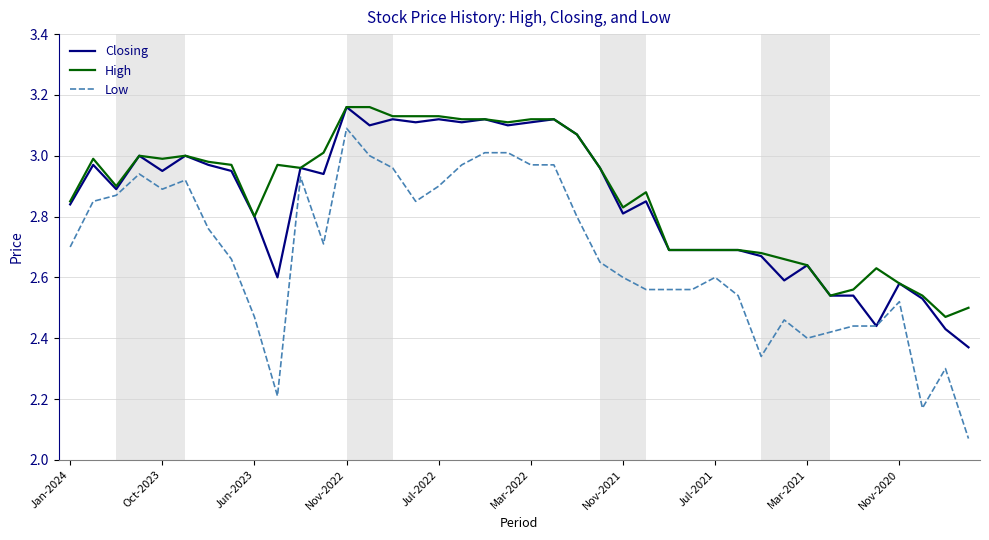

True or false: High and Low intersect in this chart.

False